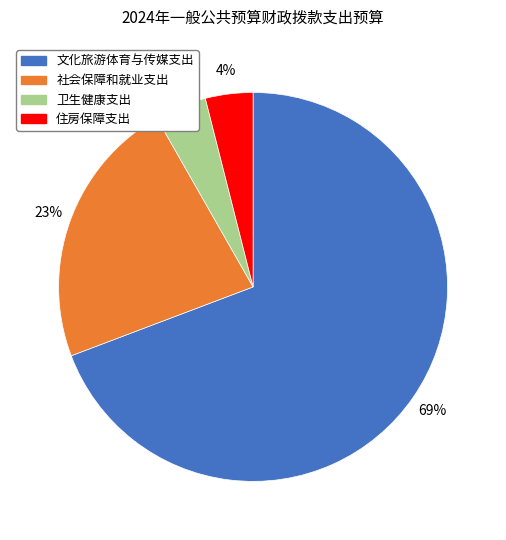

The 社会保障和就业支出 slice represents 36% of the pie. True or false?

False